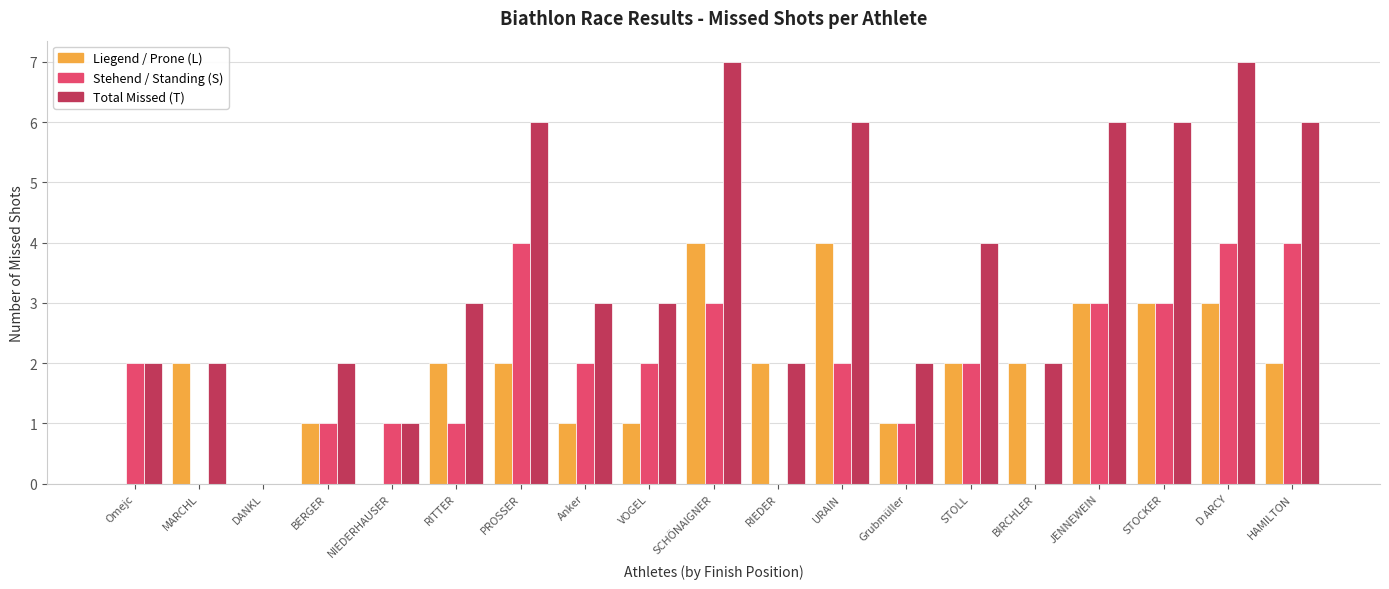

What is the greatest value displayed?

7